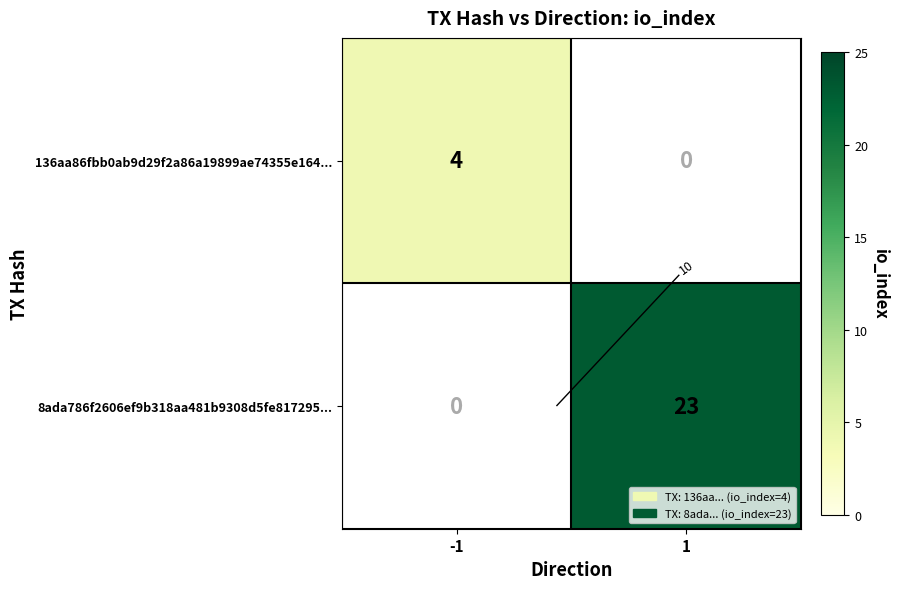

Which series has the widest spread of values?

8ada786f2606ef9b318aa481b9308d5fe817295...